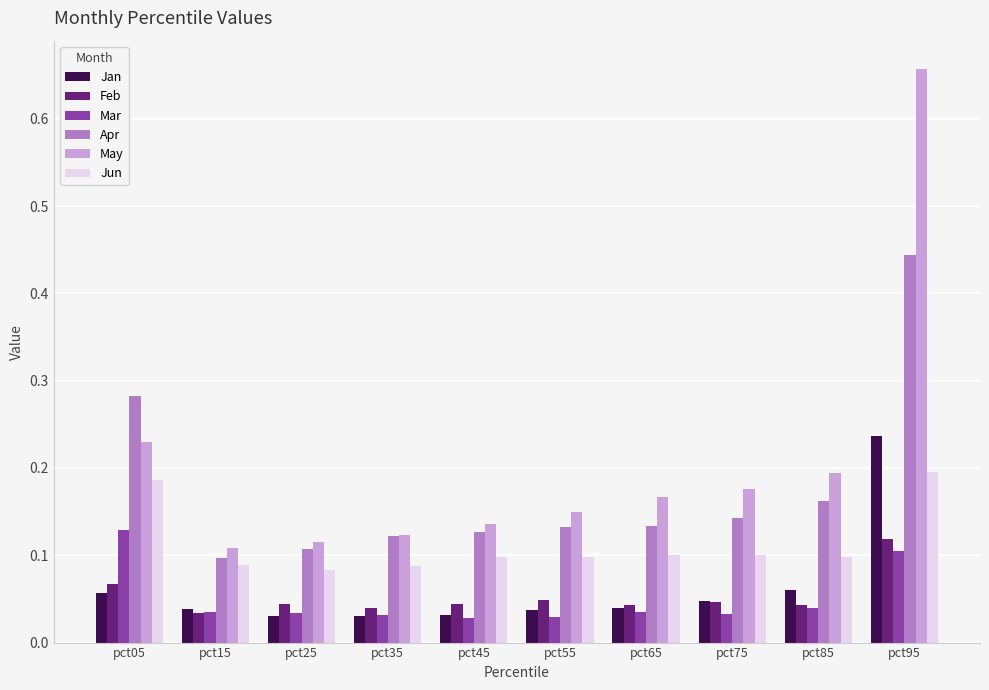

Which series has the largest range (max minus min)?

May